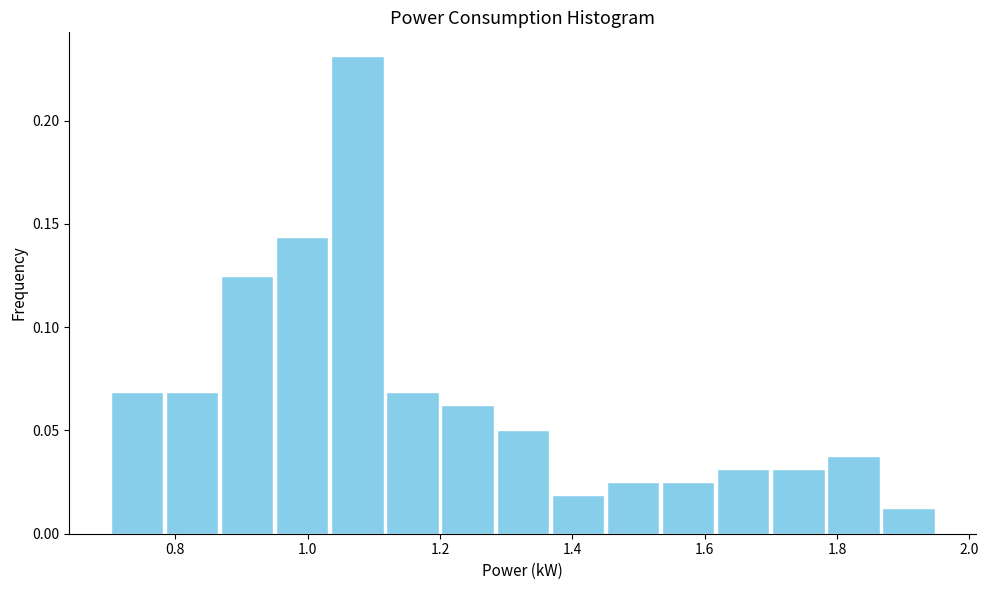

Which range on the x-axis has the tallest bar?

1.04 to 1.12